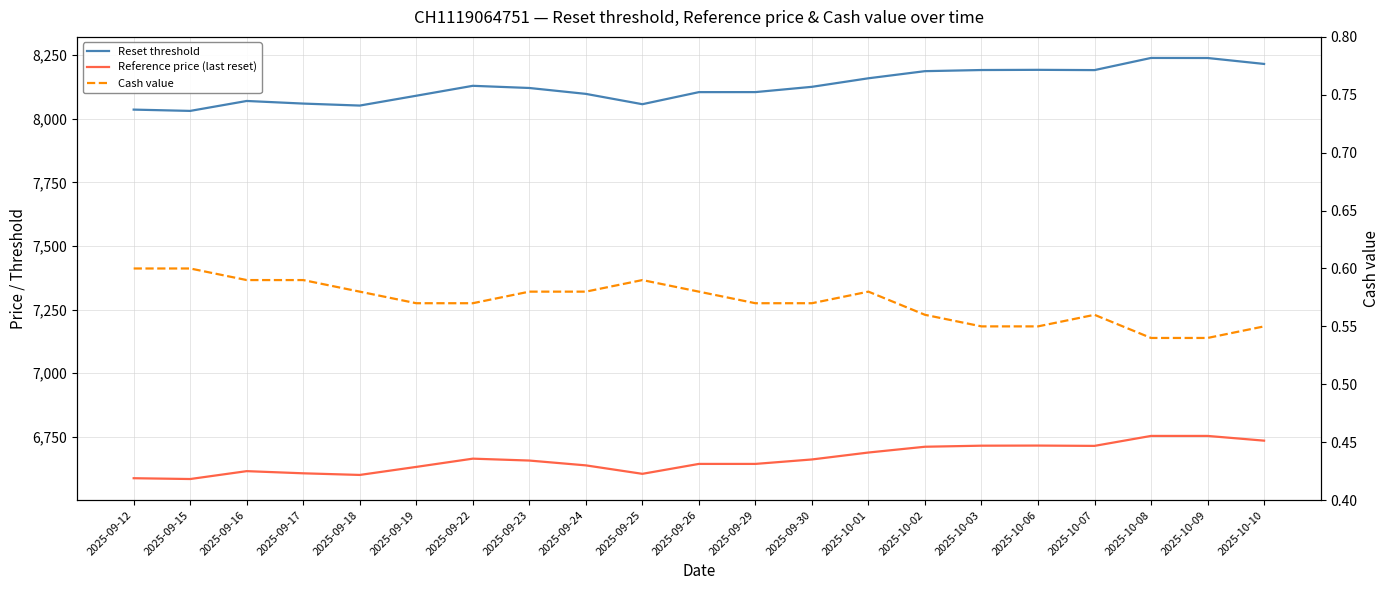

Reading left to right, list all the values displayed in this chart.

Reset threshold: 8036.4	8031.4	8070.4	8060.1	8052.3	8091.0	8130.0	8121.4	8098.3	8057.7	8105.1	8105.3	8126.0	8159.6	8187.6	8192.0	8192.8	8191.7	8239.5	8239.3	8216.0
Reference price (last reset): 6587.5	6584.3	6615.3	6606.8	6600.4	6632.0	6664.4	6656.9	6638.0	6604.7	6643.7	6643.7	6661.2	6688.5	6711.2	6715.4	6715.8	6714.6	6753.7	6753.7	6735.1
Cash value: 0.6	0.6	0.6	0.6	0.6	0.6	0.6	0.6	0.6	0.6	0.6	0.6	0.6	0.6	0.6	0.6	0.6	0.6	0.5	0.5	0.6